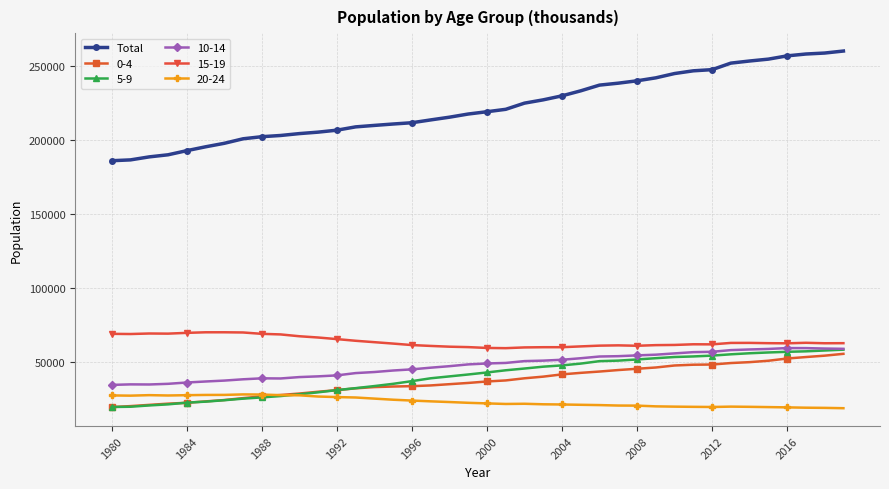

Which series has the largest total across all categories?

Total